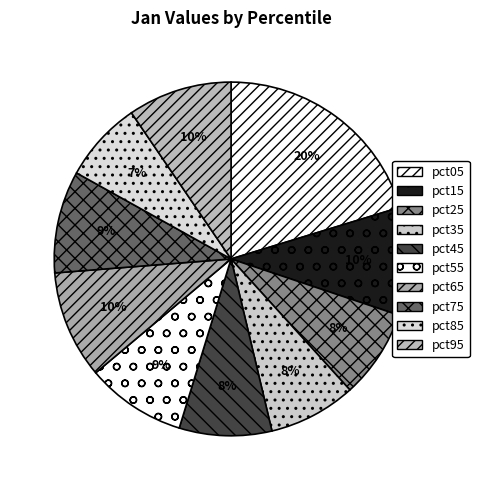

To the nearest percent, what is the difference between the largest and smallest slice percentages?

13%